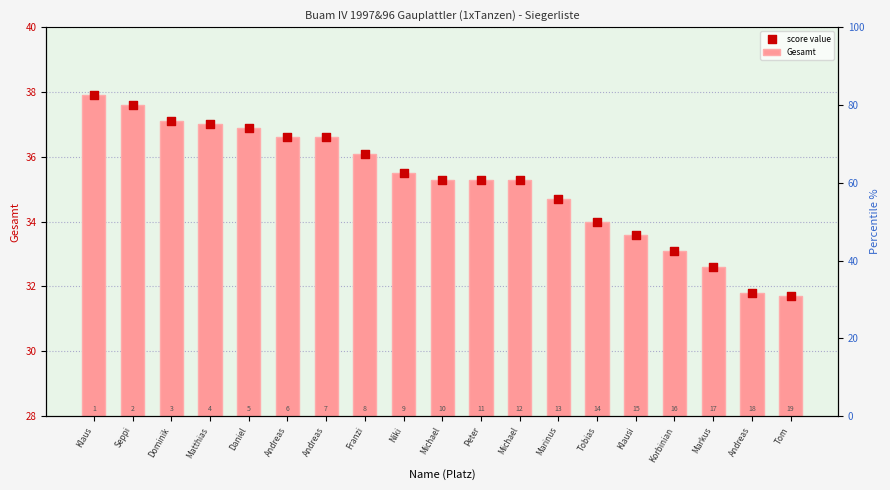

Which series contains the lowest Y value?

Gesamt